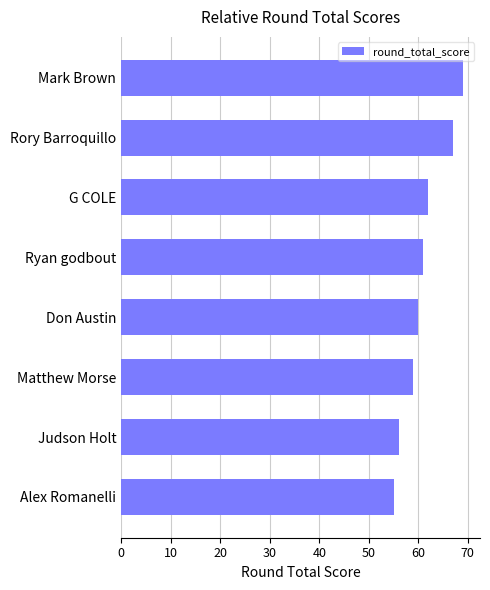

How many values are below 61?

4